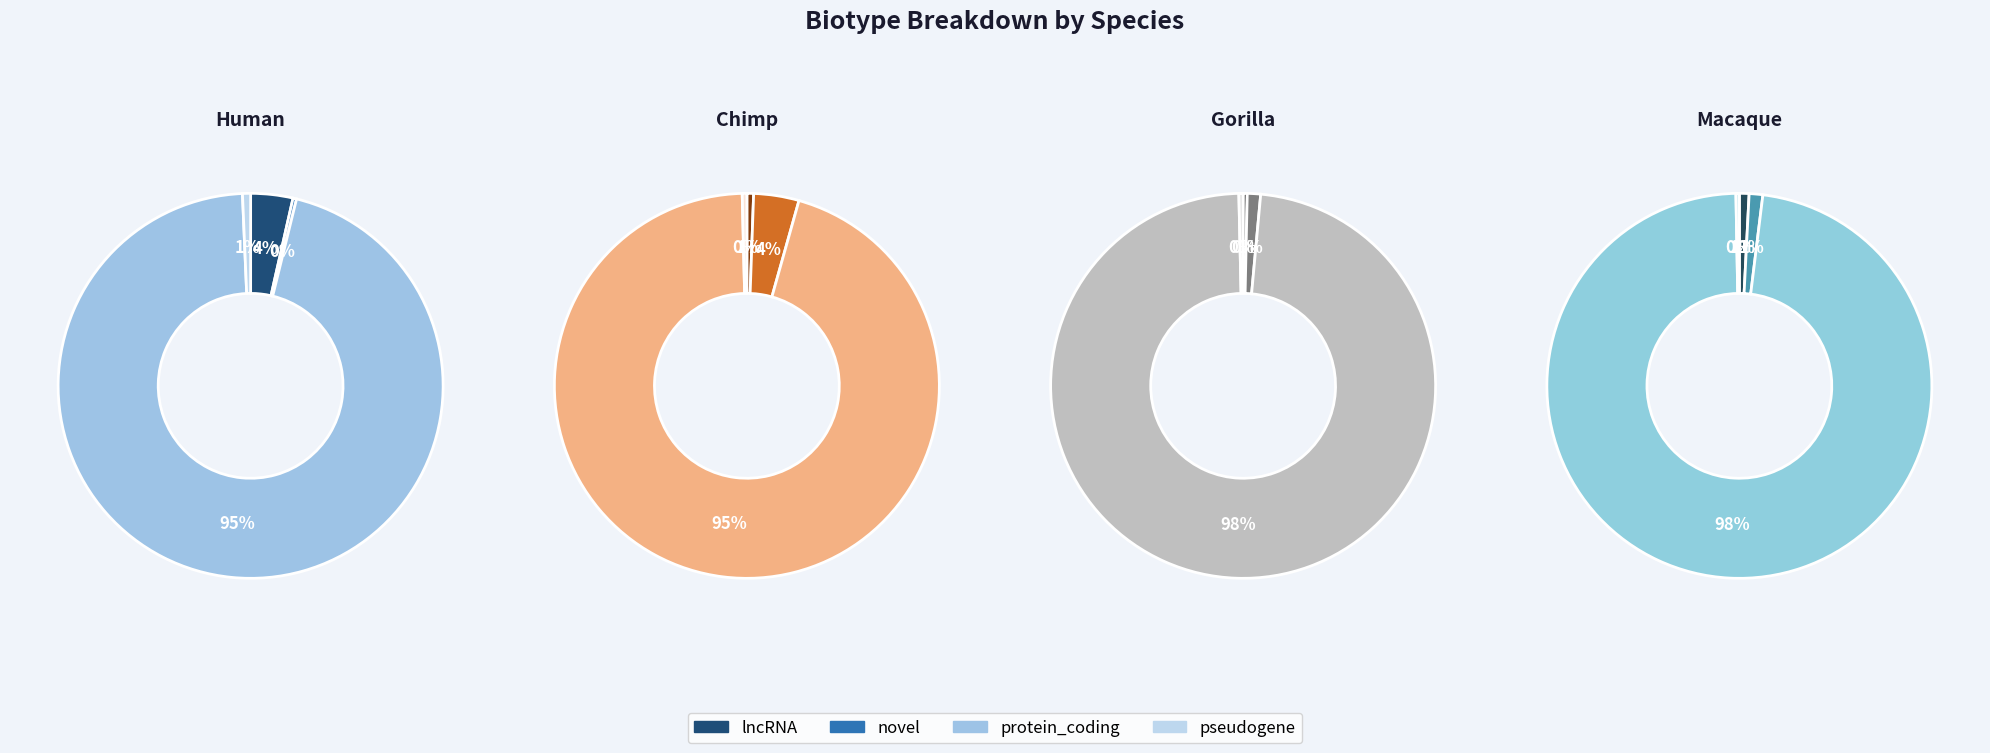

How many segments does this pie chart have?

4